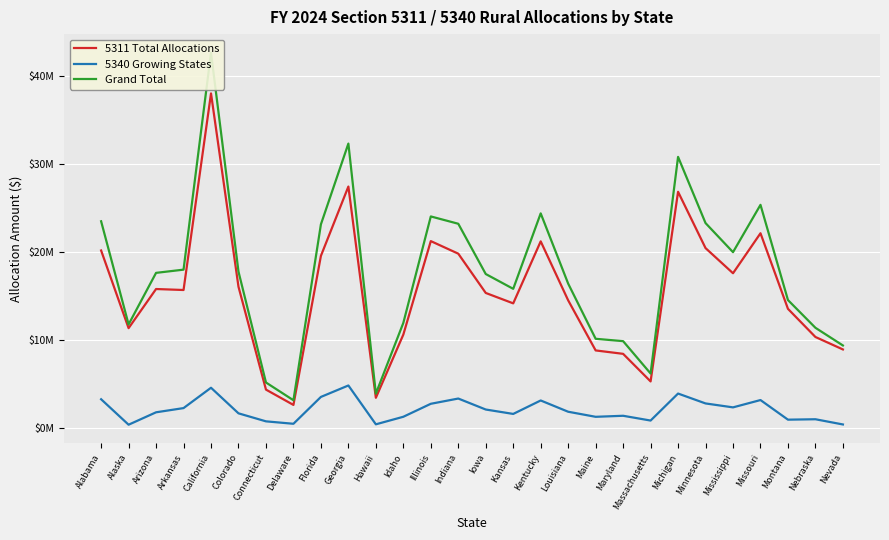

Which series has the largest range (max minus min)?

Grand Total